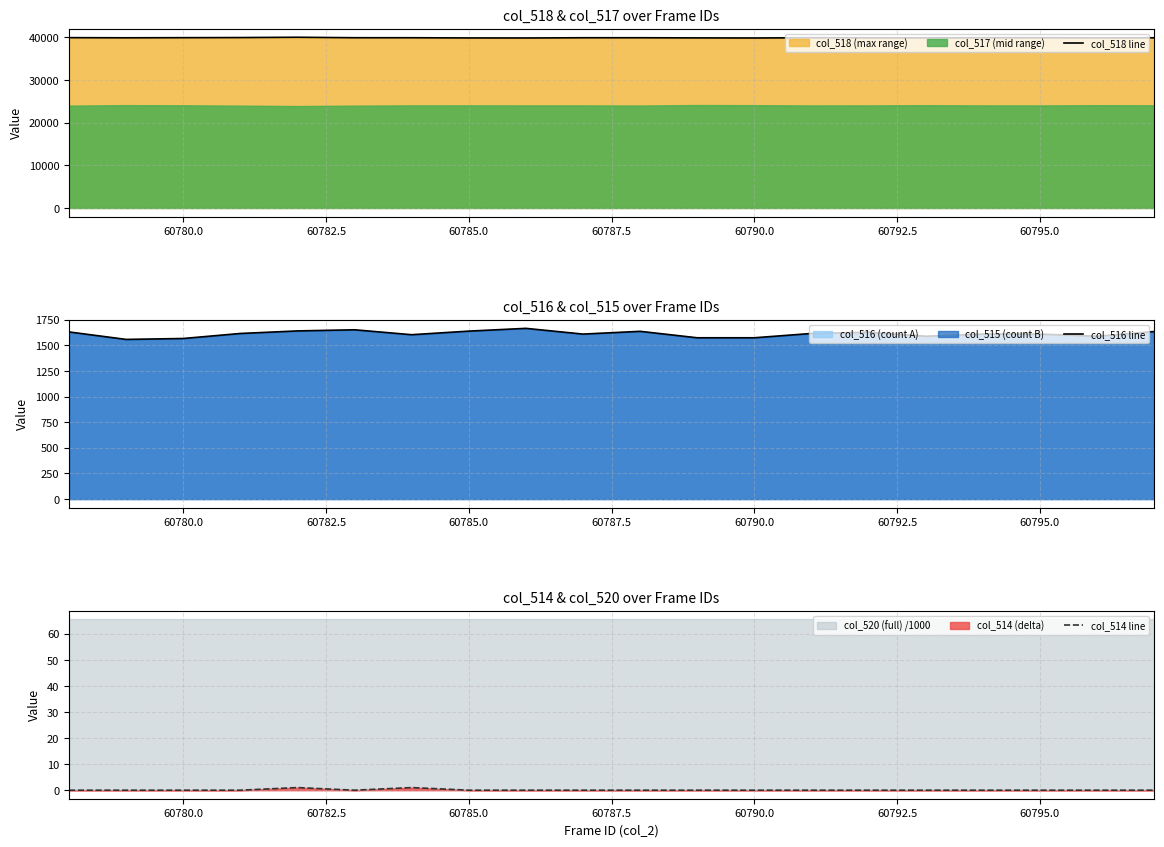

What is the sum of all col_516 line values?

32266